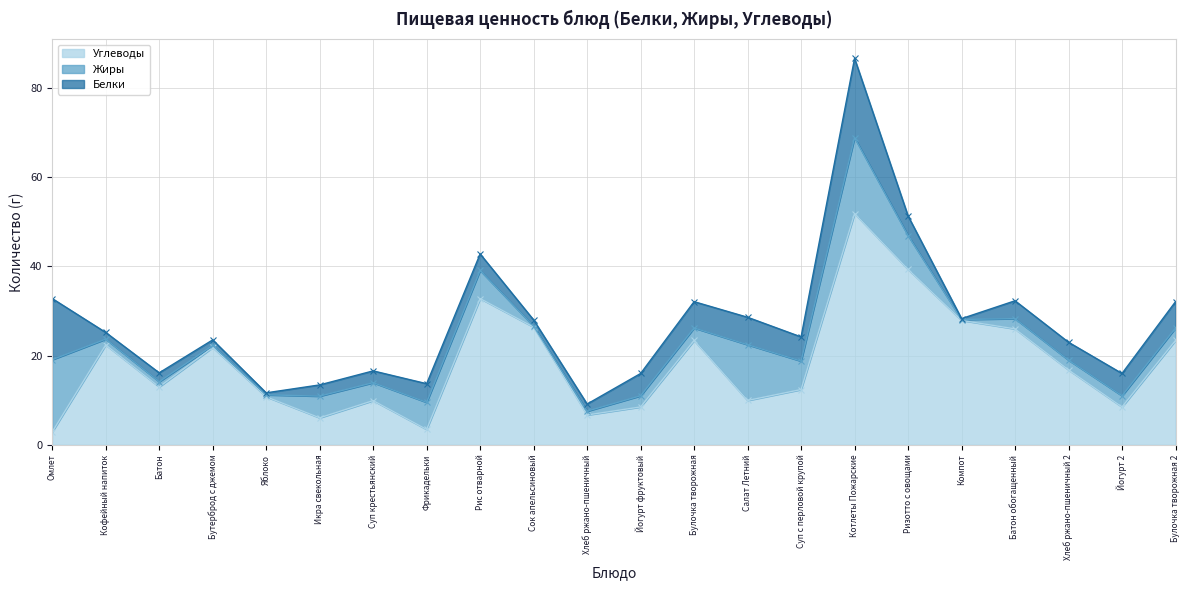

What is the difference between the maximum and minimum values in the Жиры series?

16.8